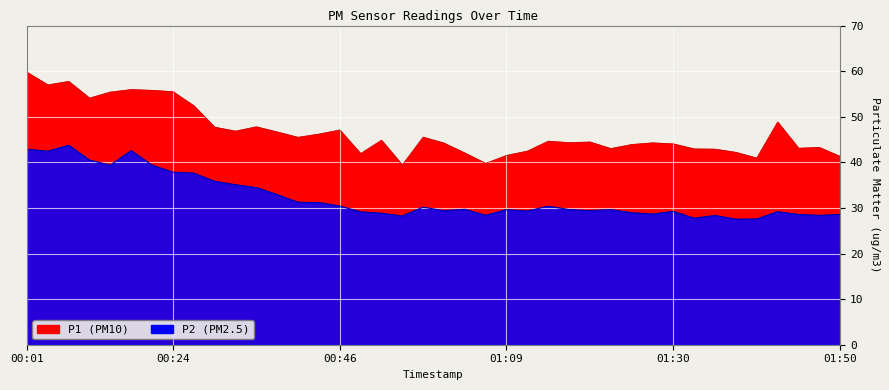

How many values in the P1 series exceed 44?

25